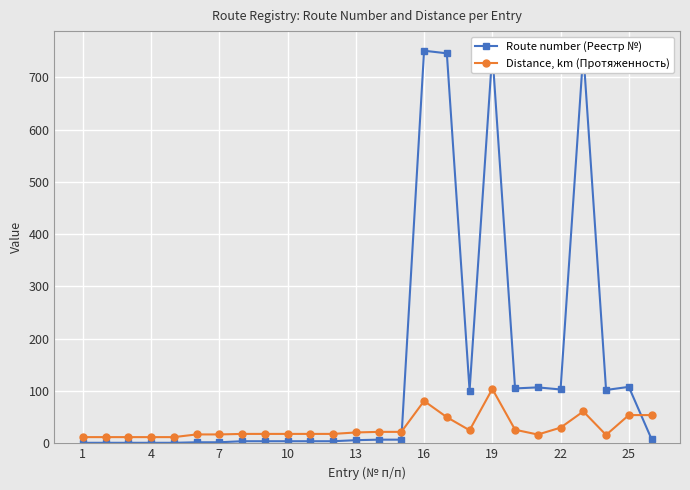

True or false: Route number (Реестр №) and Distance, km (Протяженность) cross at least once.

True